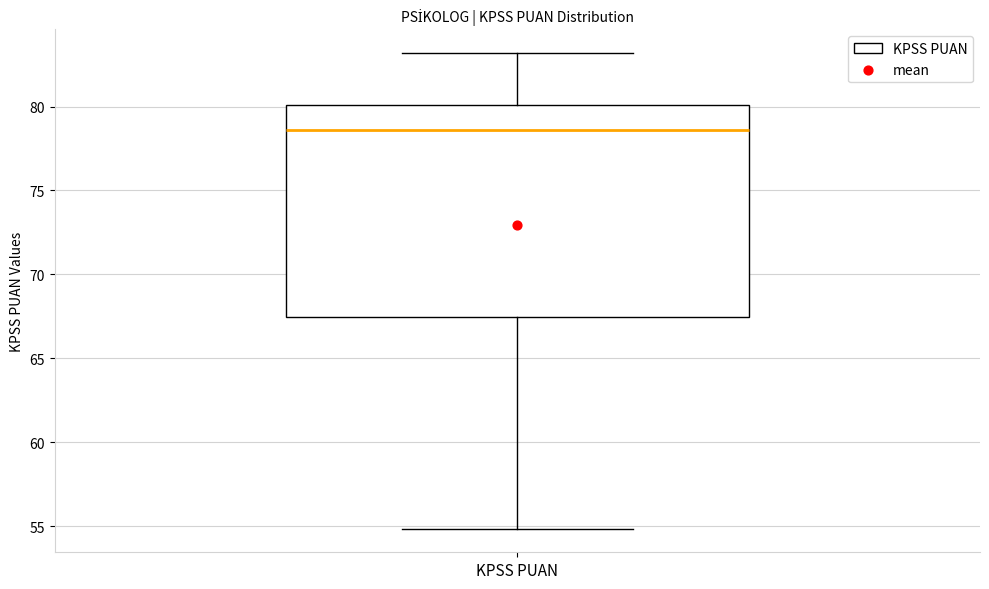

Transcribe this box plot: give where the median line is, the range the box spans, and where the two whiskers end, as read against the y-axis. The values are not printed on the chart, so give them approximately, as read against the axis.

median 78.5, box 67.5 to 80.0, whiskers 55.0 to 83.0